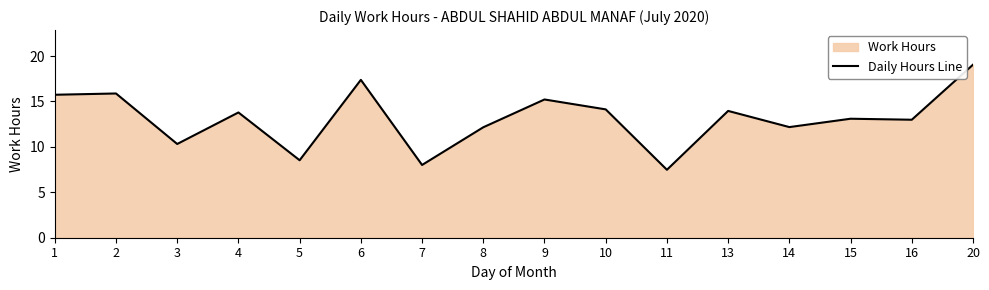

Reading right to left, what are all the values shown in this chart?

20=19.1	16=13.0	15=13.1	14=12.2	13=14.0	11=7.5	10=14.1	9=15.2	8=12.2	7=8.0	6=17.4	5=8.5	4=13.8	3=10.3	2=15.9	1=15.7